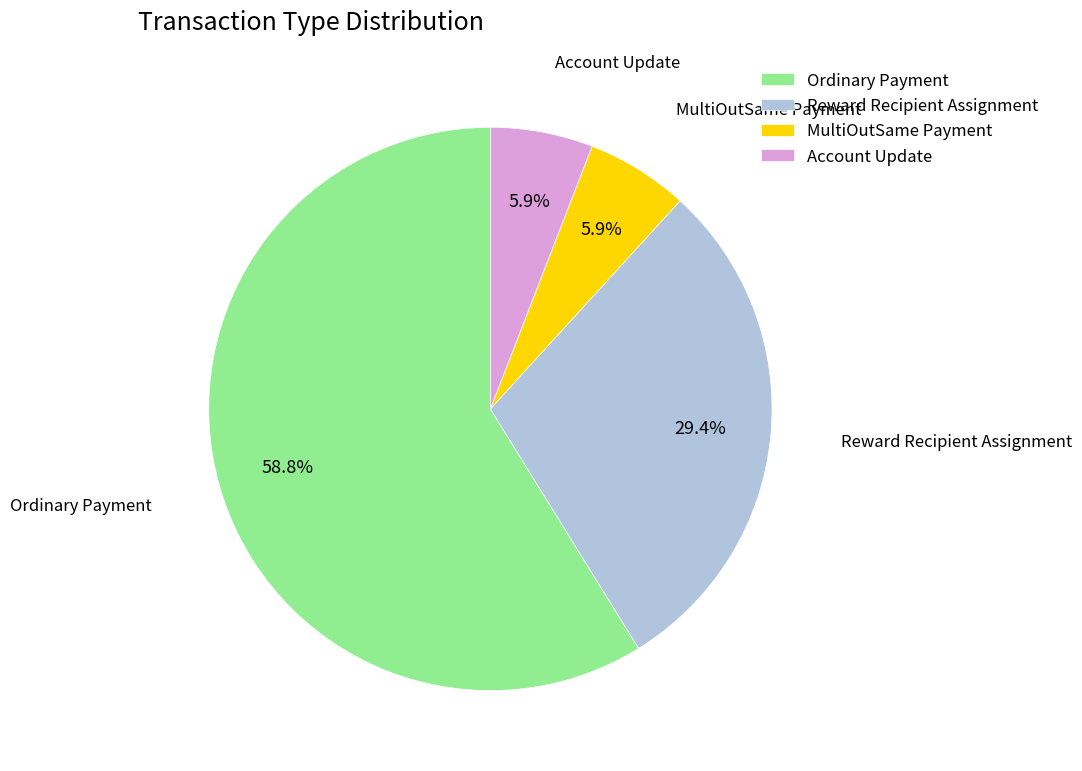

Which slice represents more than half of the pie?

Ordinary Payment